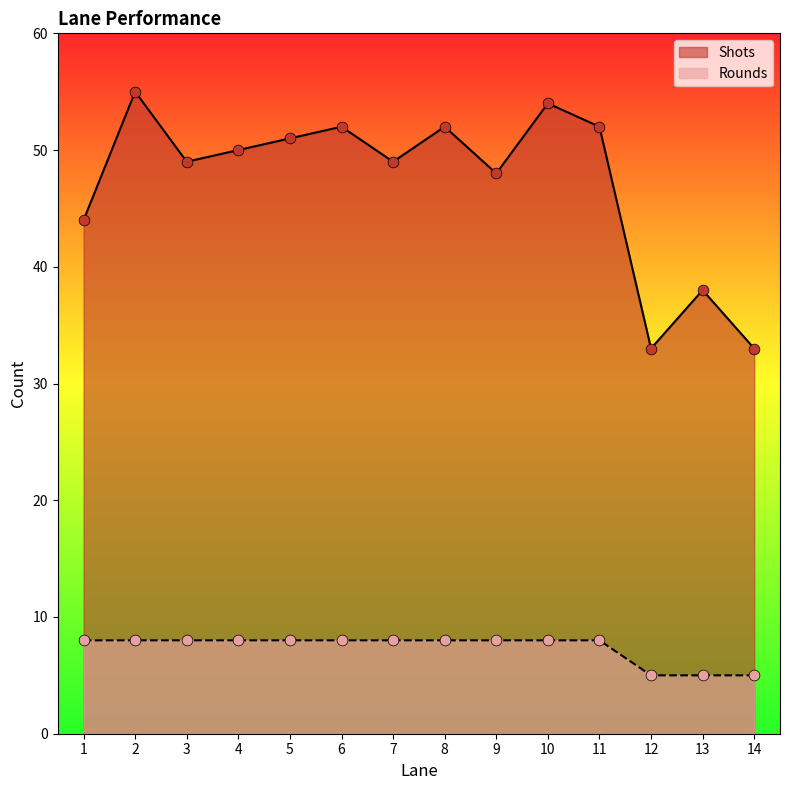

Which series reaches the maximum Y coordinate?

Shots